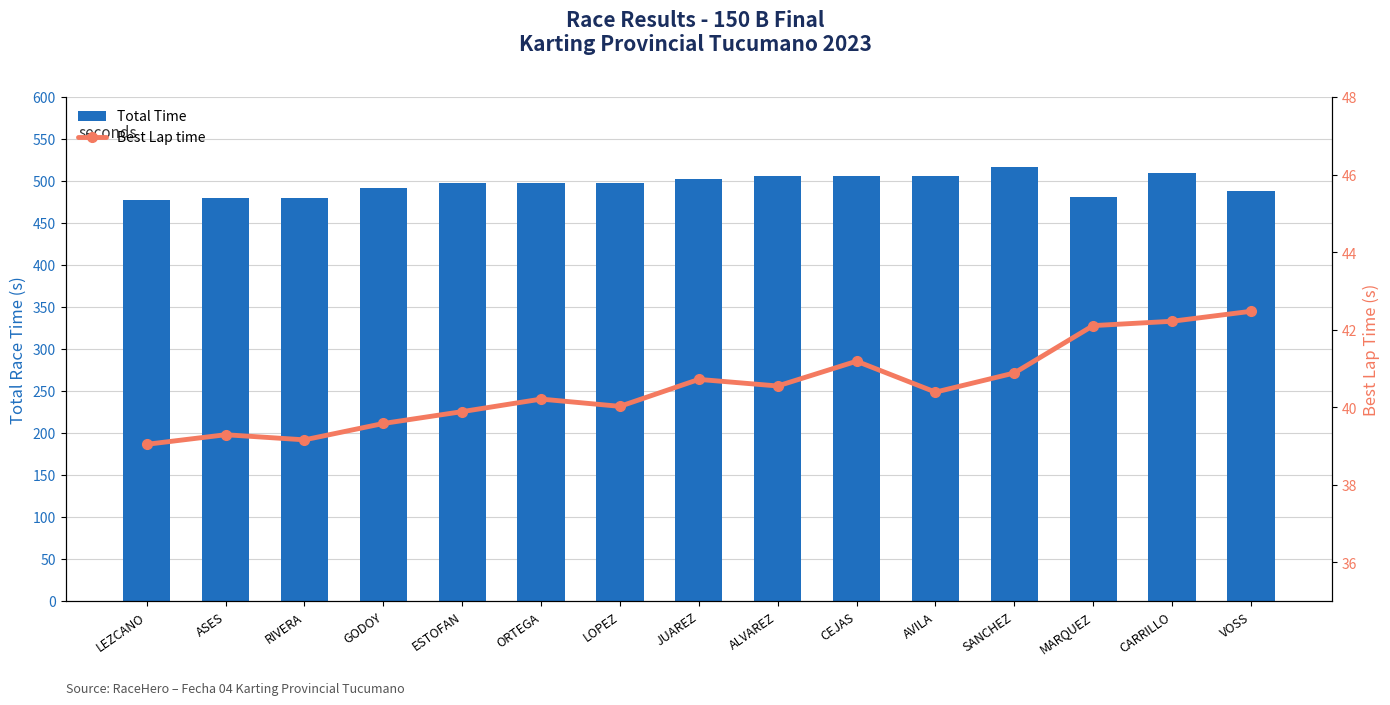

What is the spread (max minus min) of values at ESTOFAN?

457.9